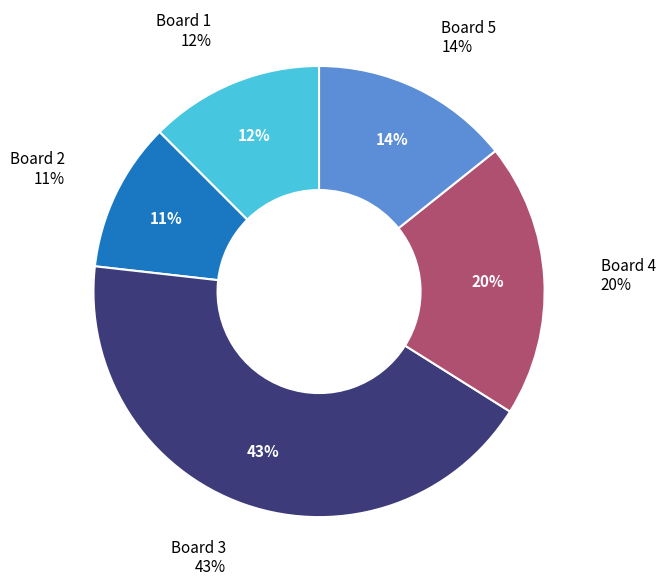

To the nearest percent, what percentage of the pie is 1?

12%